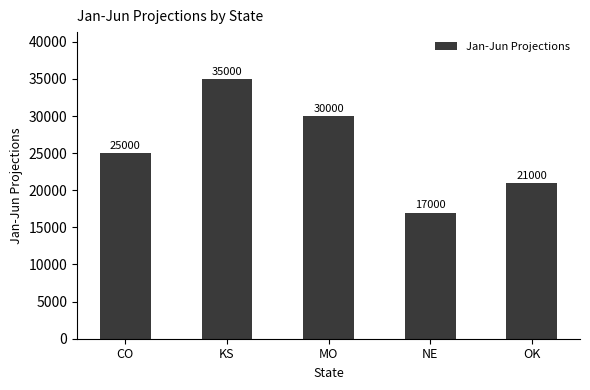

How many distinct data groups are displayed?

1